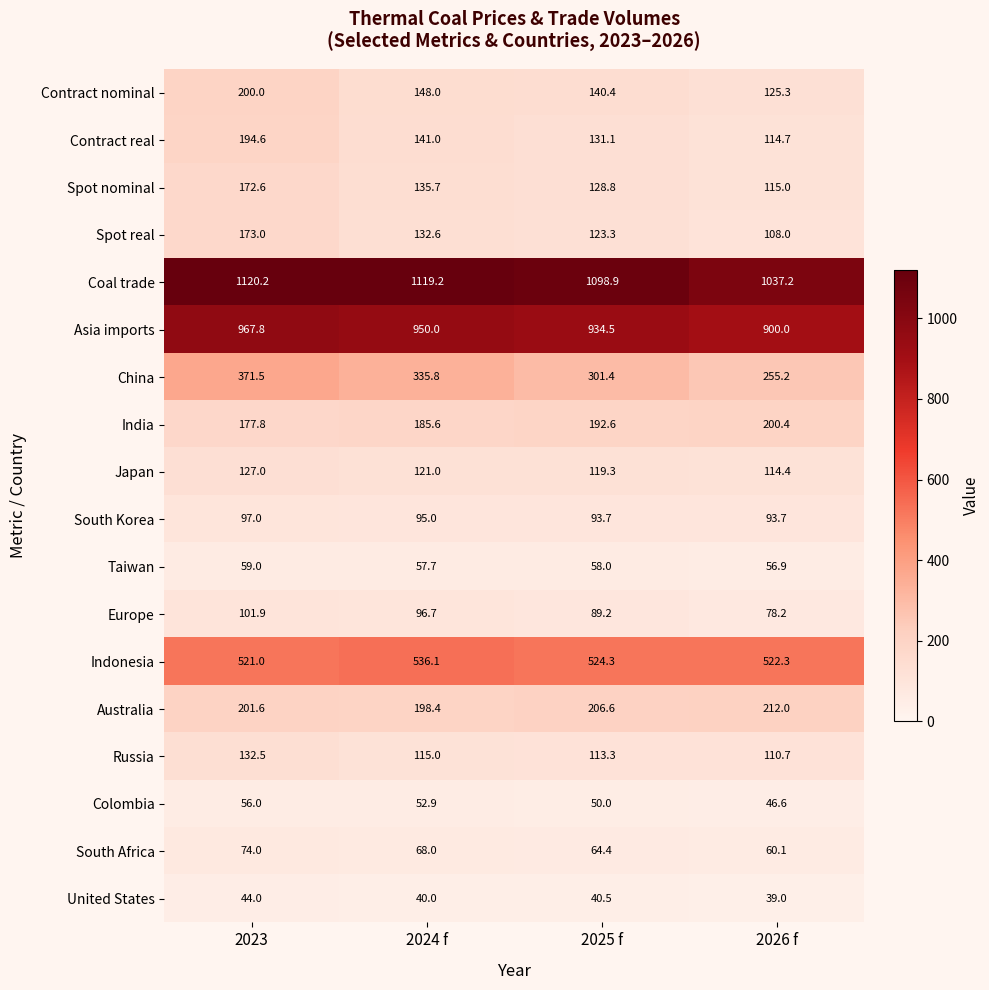

Which label corresponds to the largest value in the chart?

2023